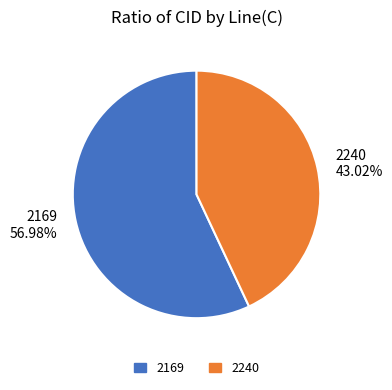

Rank the categories by value from lowest to highest.

2240, 2169